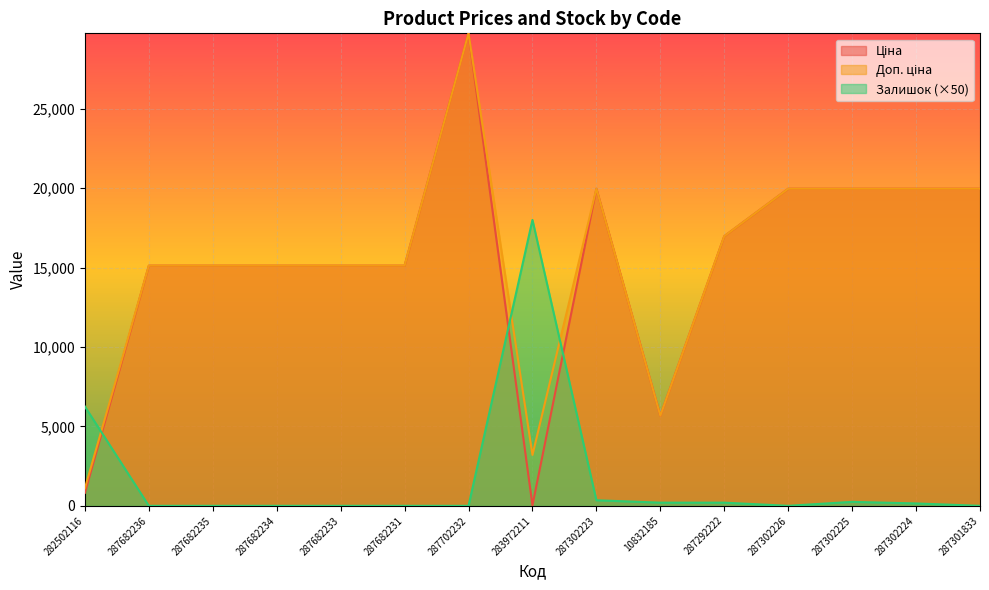

How many positive values does the Залишок series have?

7